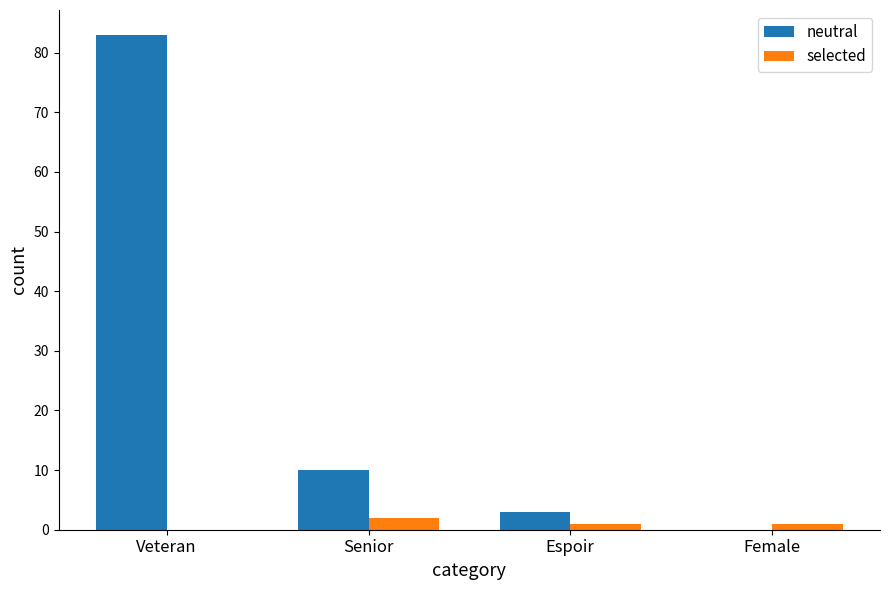

Reading right to left, transcribe all the data shown in this chart.

neutral: Female=0	Espoir=3	Senior=10	Veteran=83
selected: Female=1	Espoir=1	Senior=2	Veteran=0